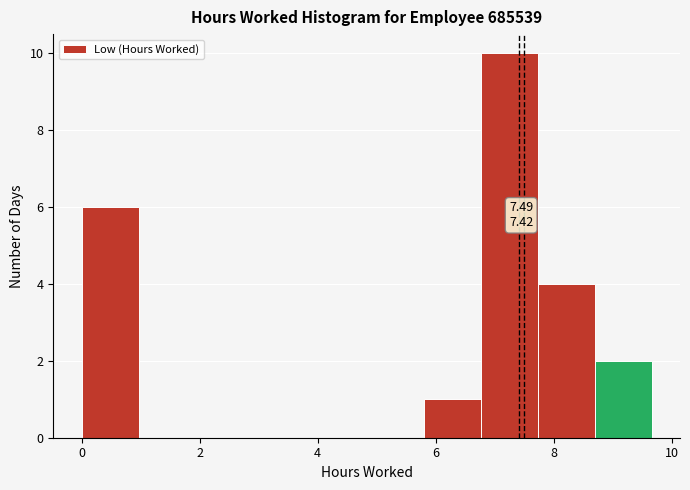

Over which range of the x-axis is the bar tallest?

6.8 to 7.8